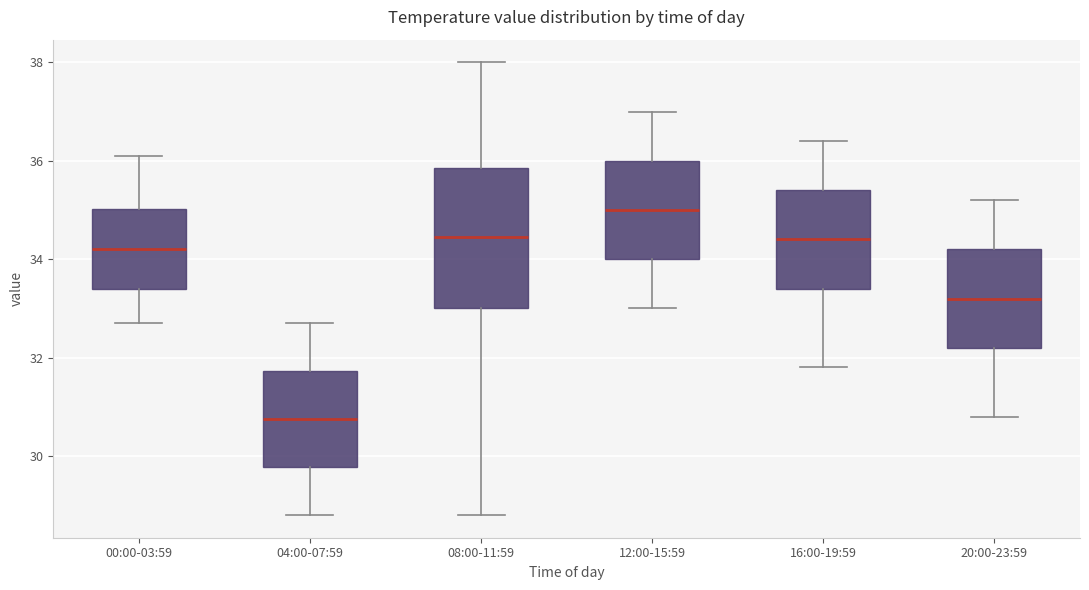

Which box is the tallest, from its lower edge to its upper edge?

08:00-11:59